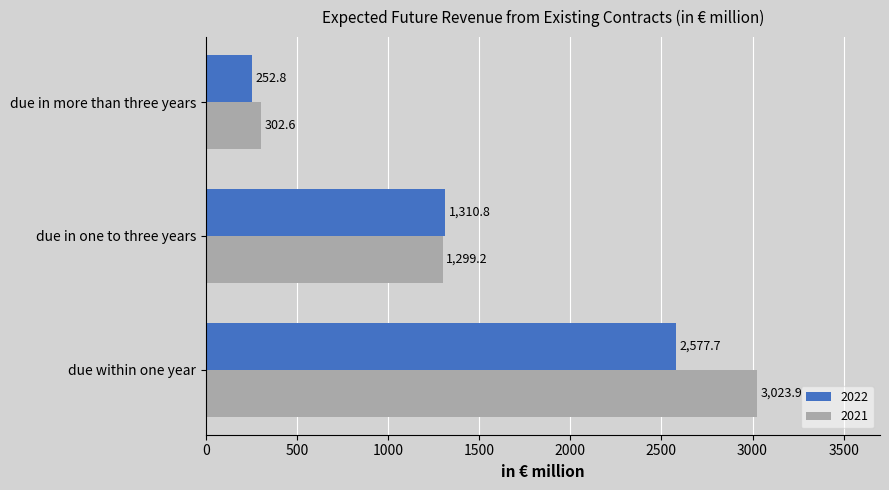

Which series changed the most between due in one to three years and due in more than three years?

2022